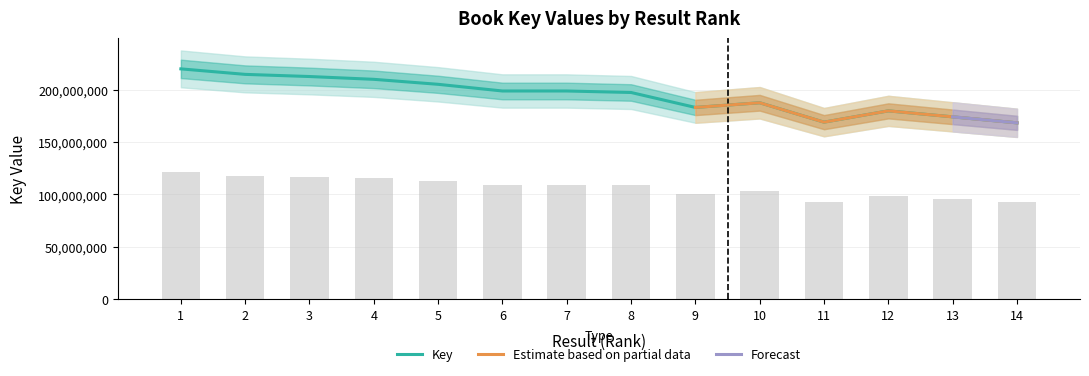

How many data points are less than 198823515?

7